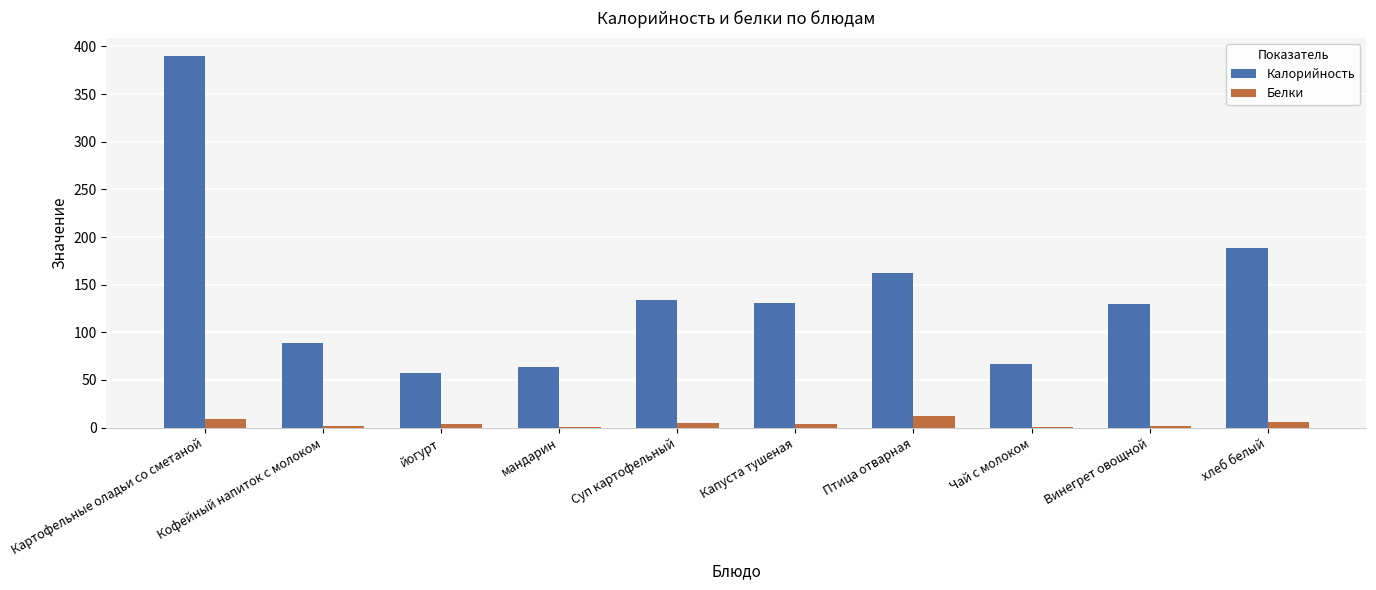

The Калорийность series shows 282.5 at хлеб белый. True or false?

False